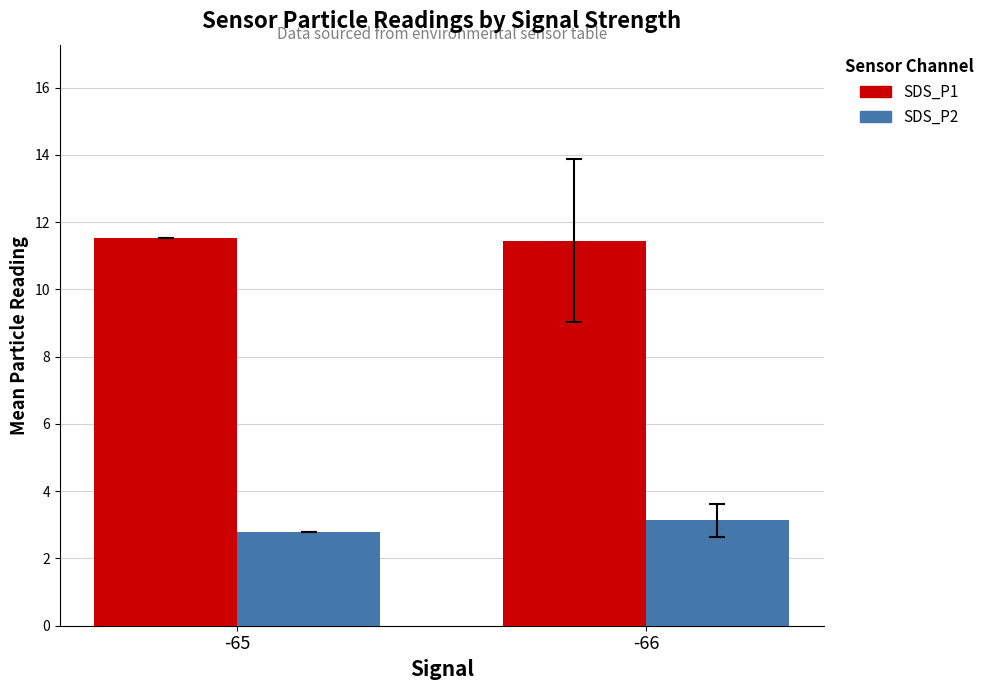

What is the value of the SDS_P2 bar at the 1st from the left?

2.8